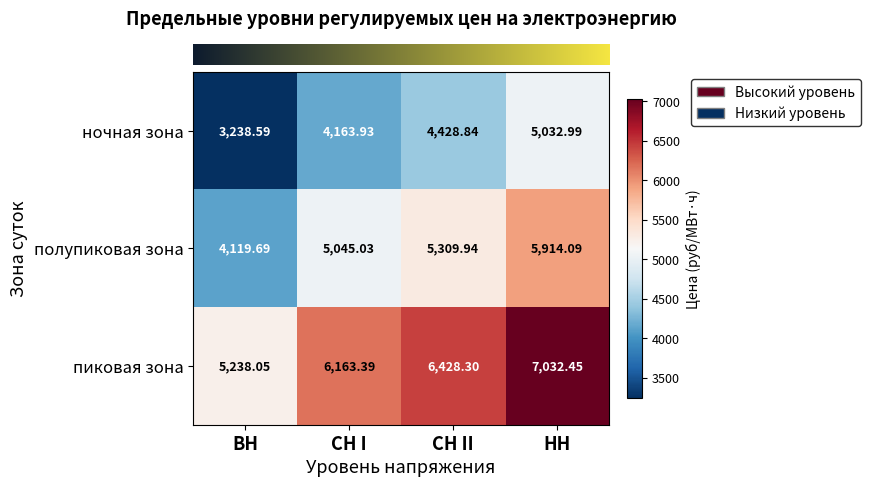

How many data points in пиковая зона are less than 6428?

2